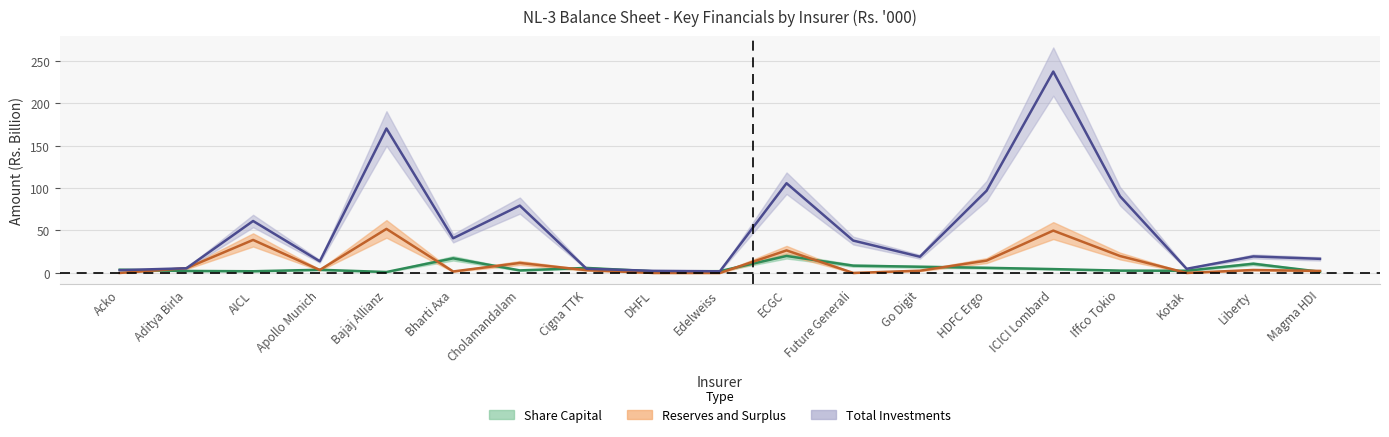

How many data points in Share Capital are above 3?

10